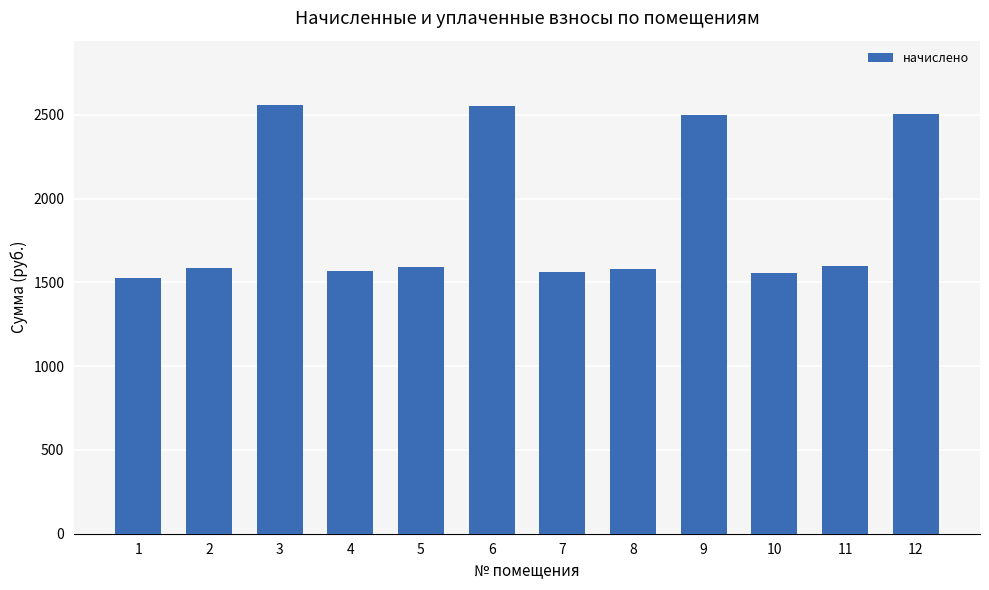

The value at 6 is 2551.5. True or false?

True